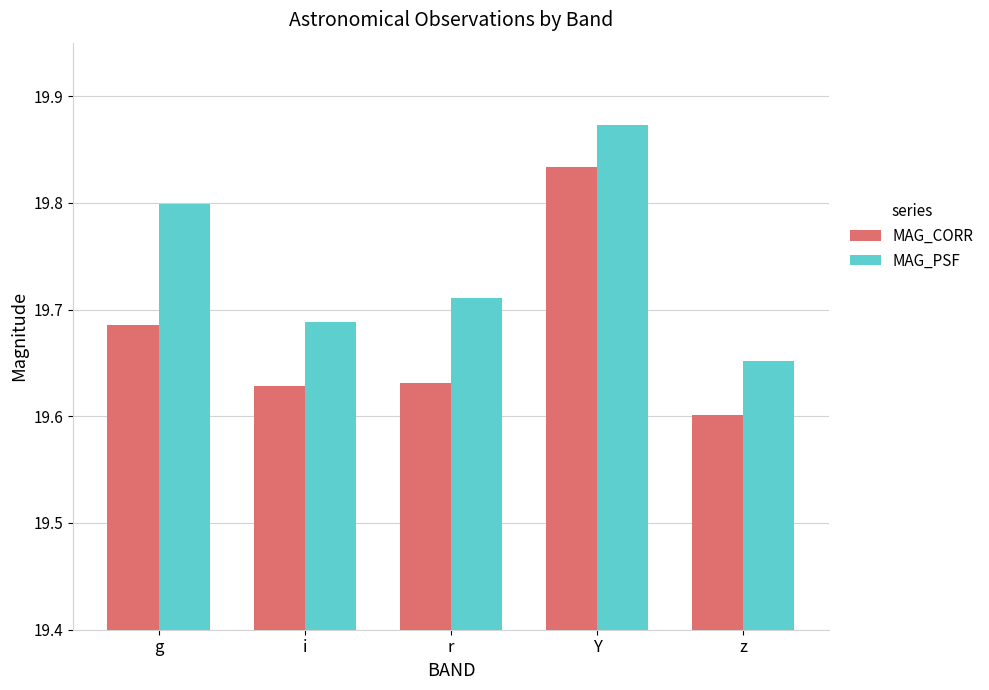

What is the difference between the maximum and minimum values in the MAG_PSF series?

0.2